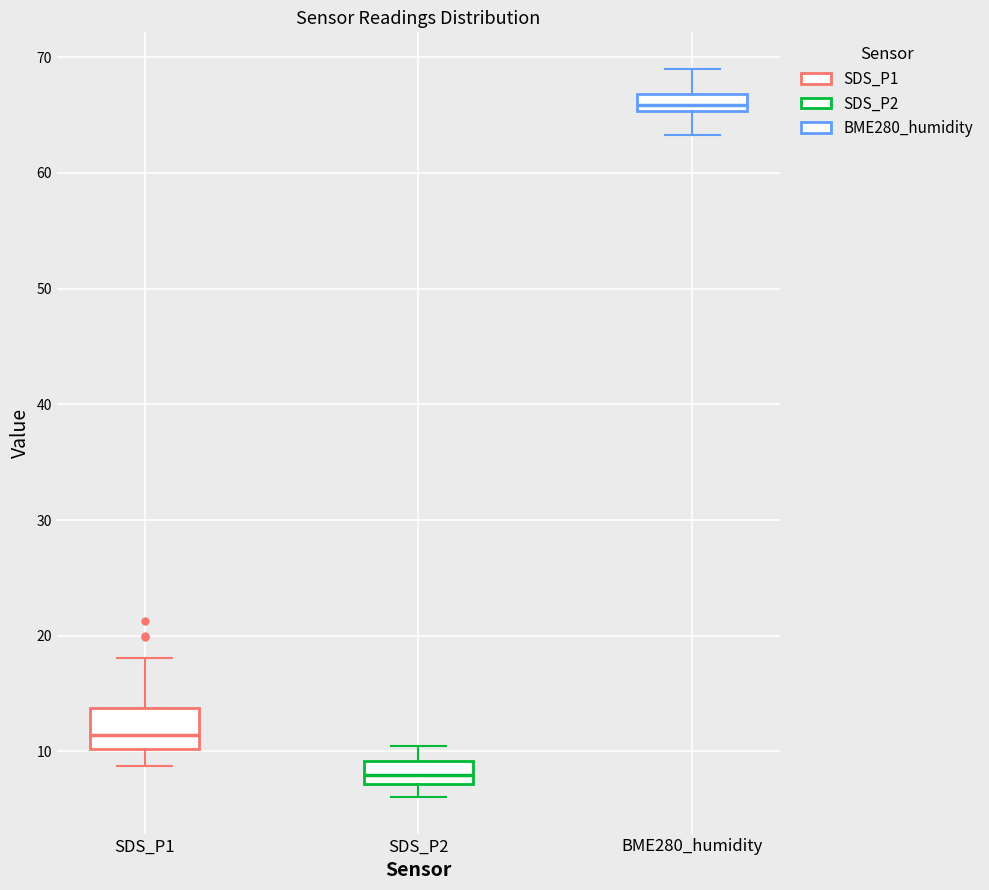

Which box is the tallest, from its lower edge to its upper edge?

SDS_P1